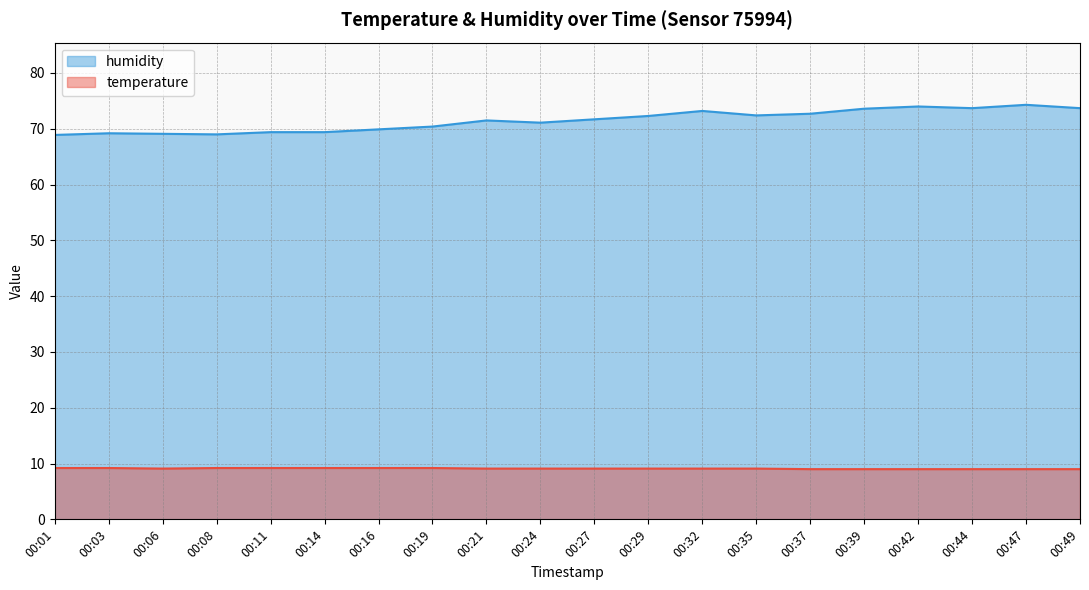

What is the highest value of the humidity series?

74.3